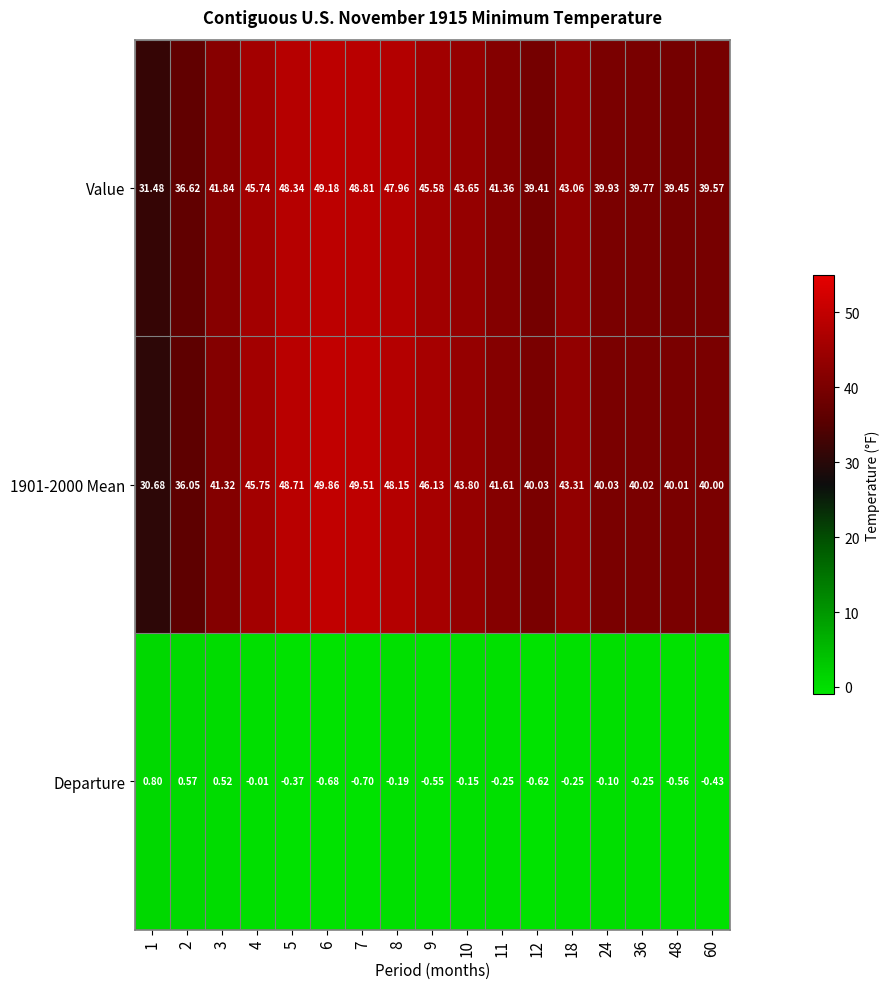

Is the value of Departure at 2 greater than the value of Value at 18?

No